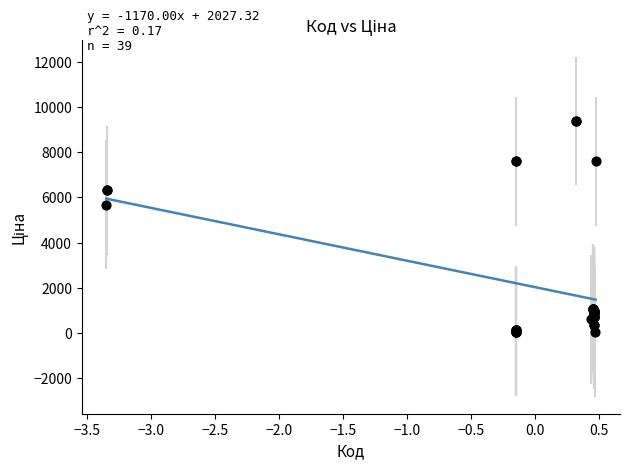

What Y value in the scatter plot is closest to 4708?

5673.8